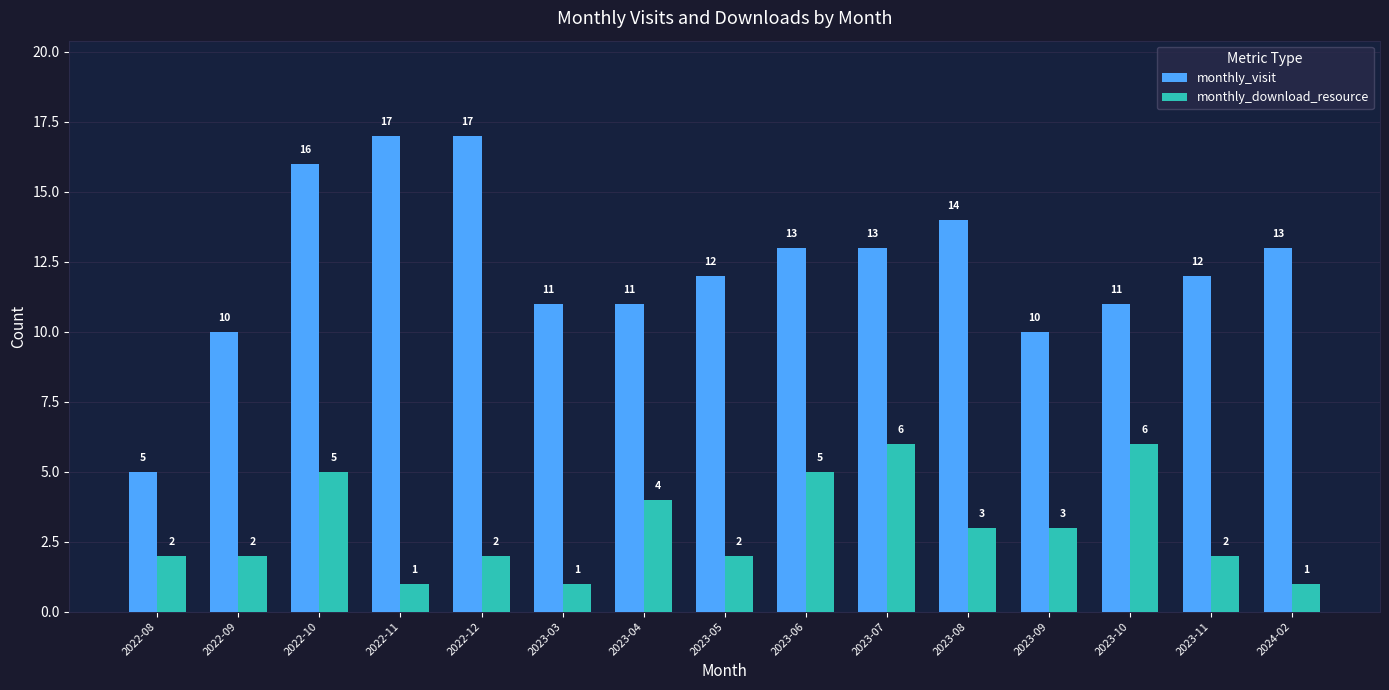

At which category is the sum across all series the highest?

2022-10